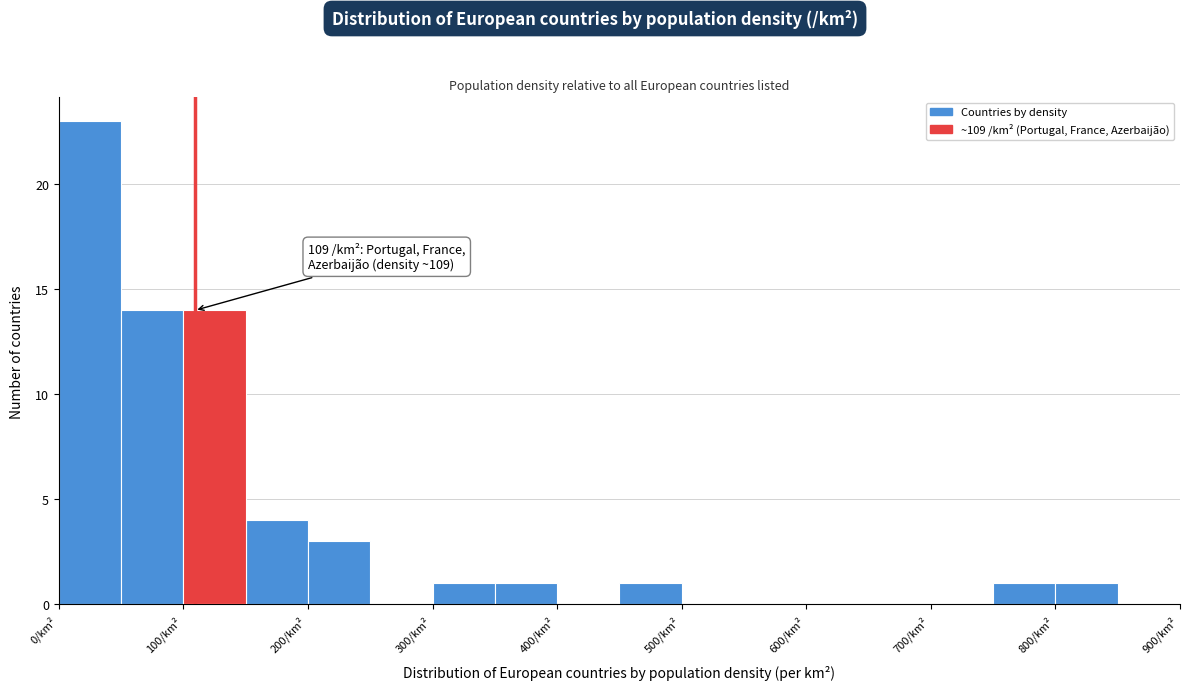

Which range on the x-axis has the tallest bar?

0 to 50